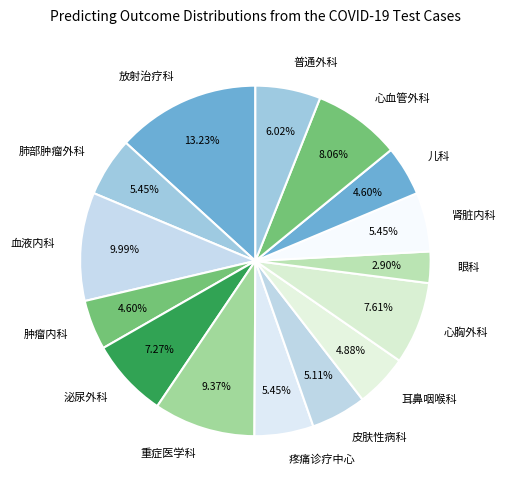

Approximately how many times larger is the value at 血液内科 compared to 耳鼻咽喉科?

2.0